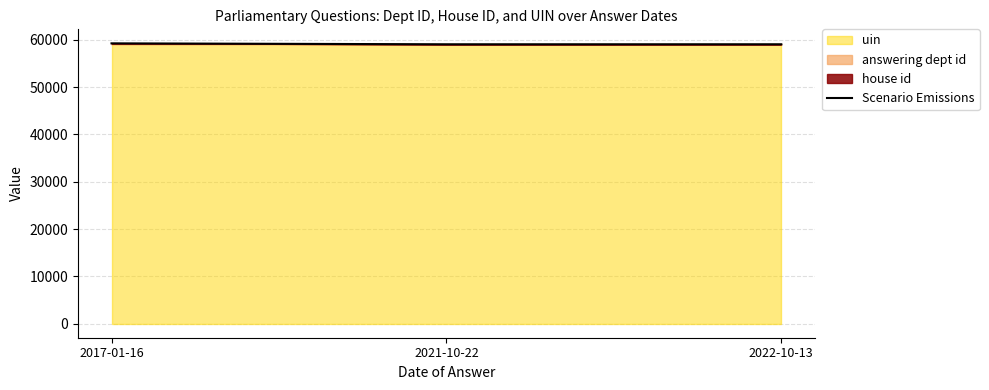

What position from the left is 2021-10-22?

2